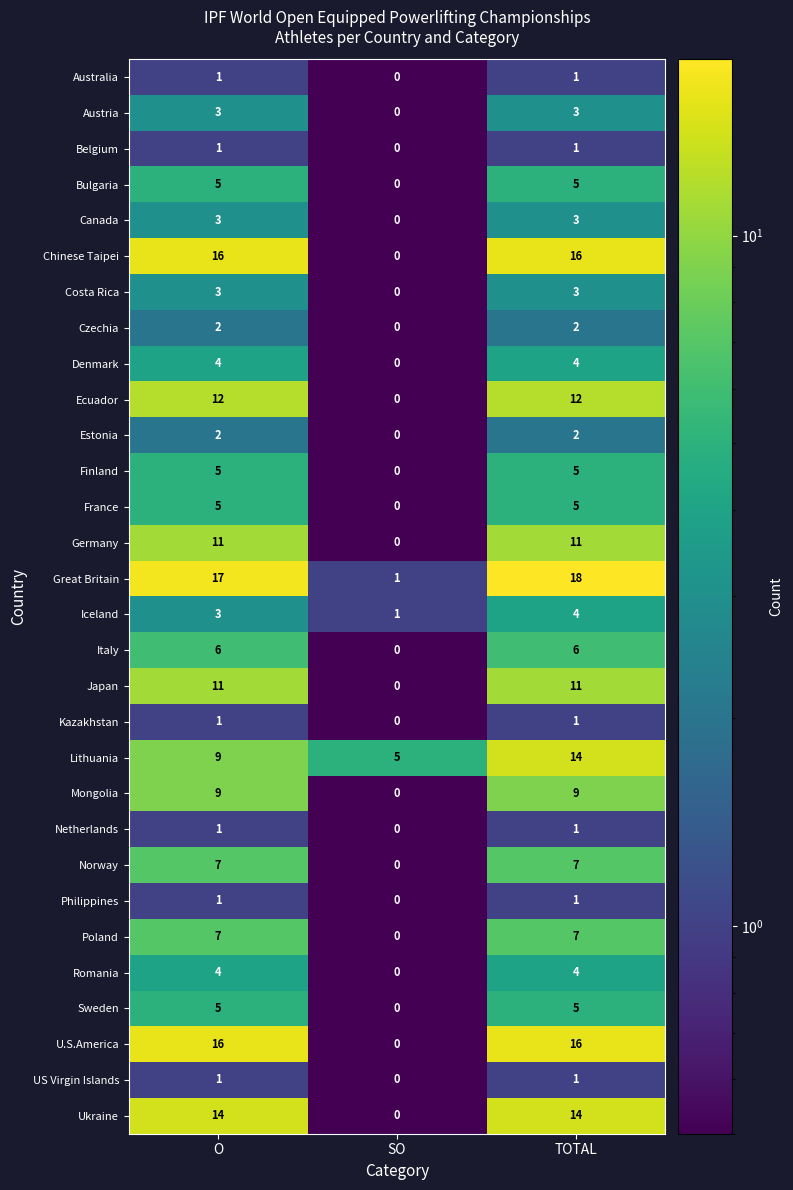

Which category has the lowest value across all series?

SO